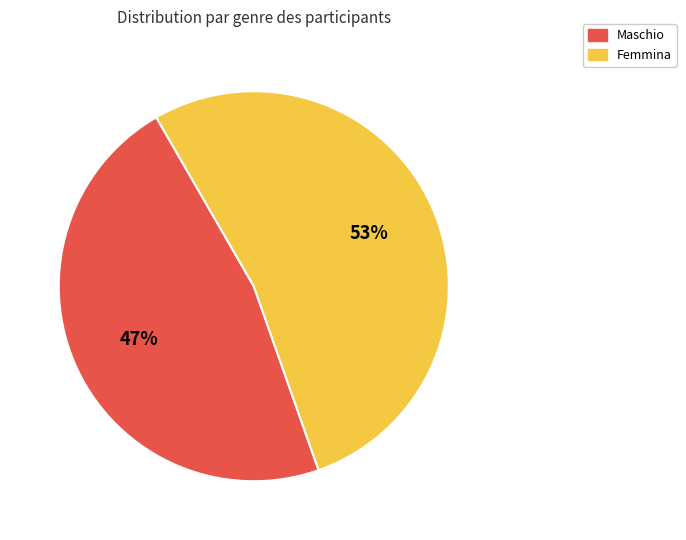

To the nearest percent, what percentage of the pie is Femmina?

53%